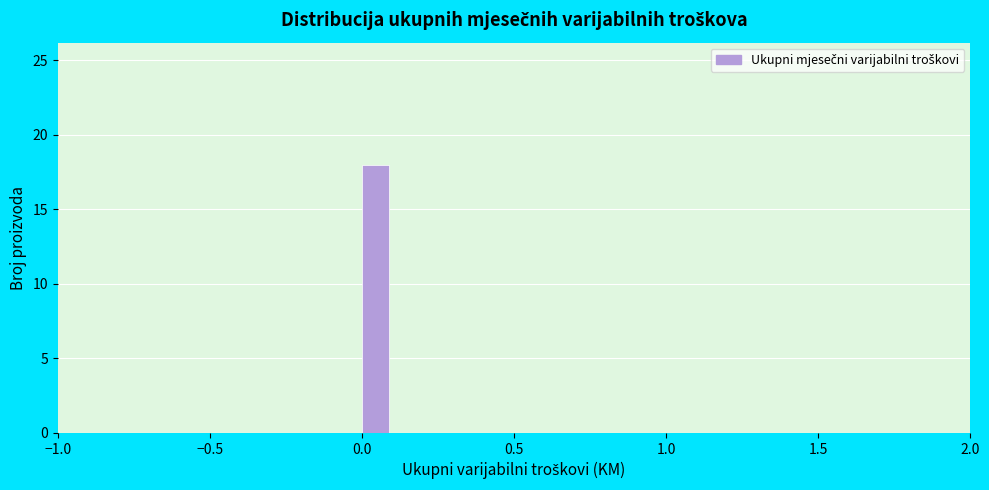

Around what value on the x-axis is the tallest bar? Give the approximate position of its centre, as read against the axis.

0.05